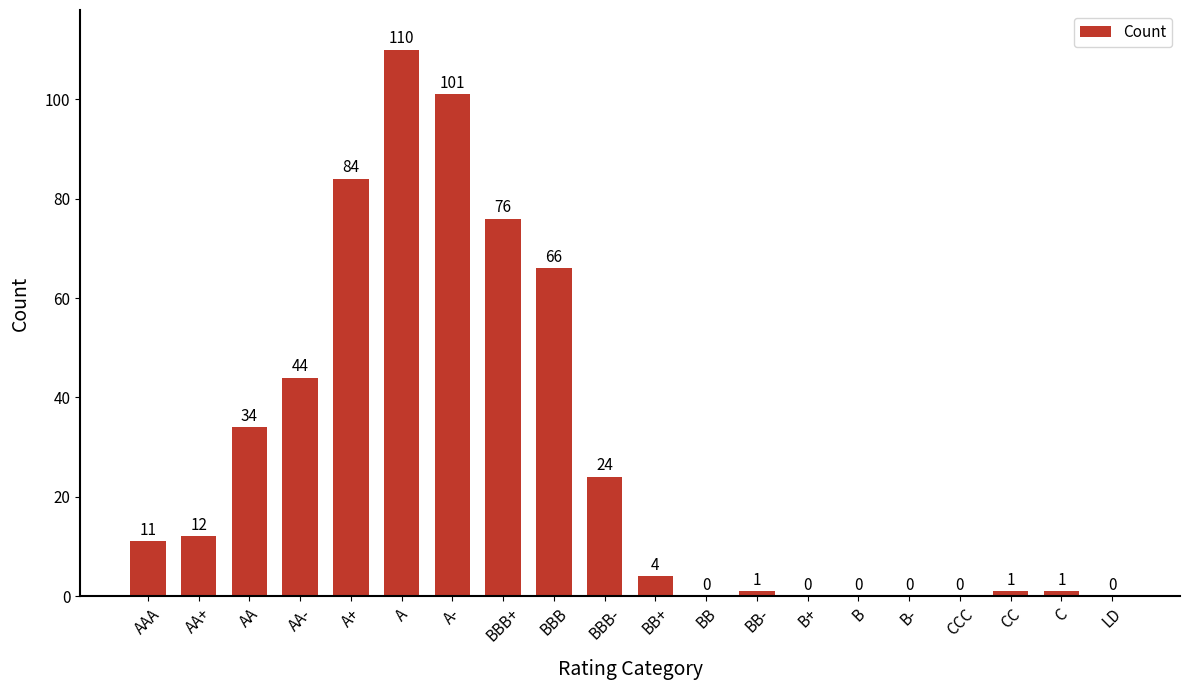

Reading left to right, extract all data points from this chart.

11	12	34	44	84	110	101	76	66	24	4	0	1	0	0	0	0	1	1	0